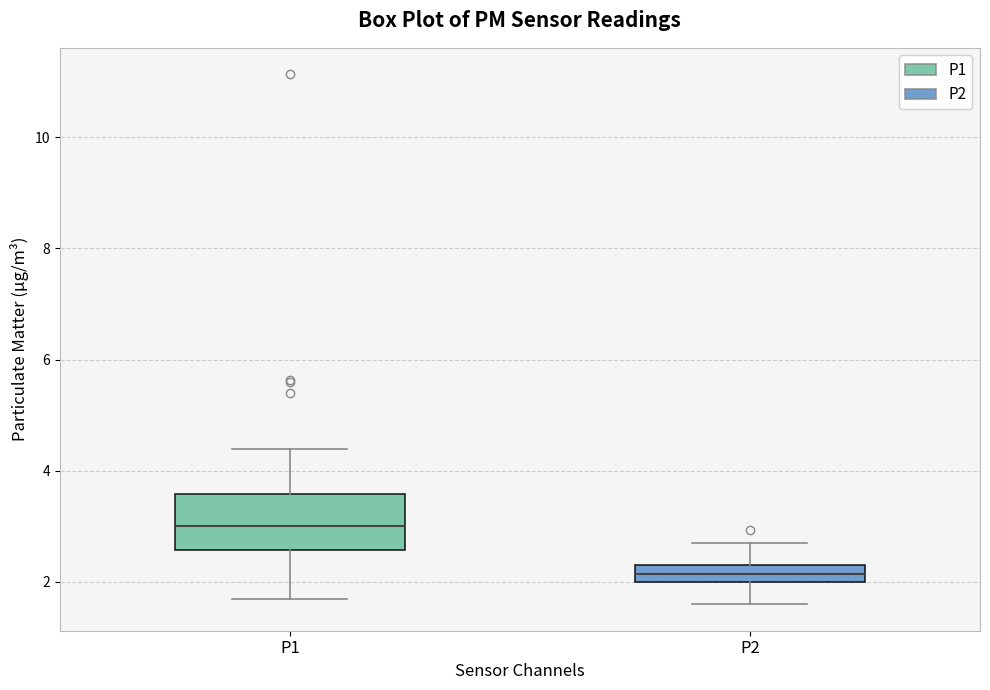

Which box is the tallest, from its lower edge to its upper edge?

P1